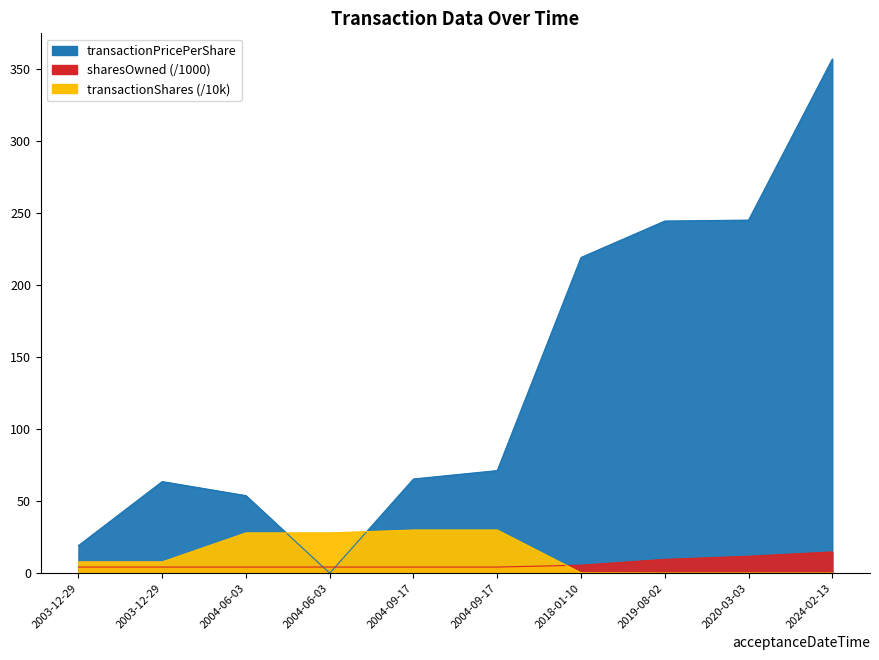

Rank the series by their maximum value, from highest to lowest.

transactionPricePerShare, transactionShares, sharesOwnedFollowingTransaction